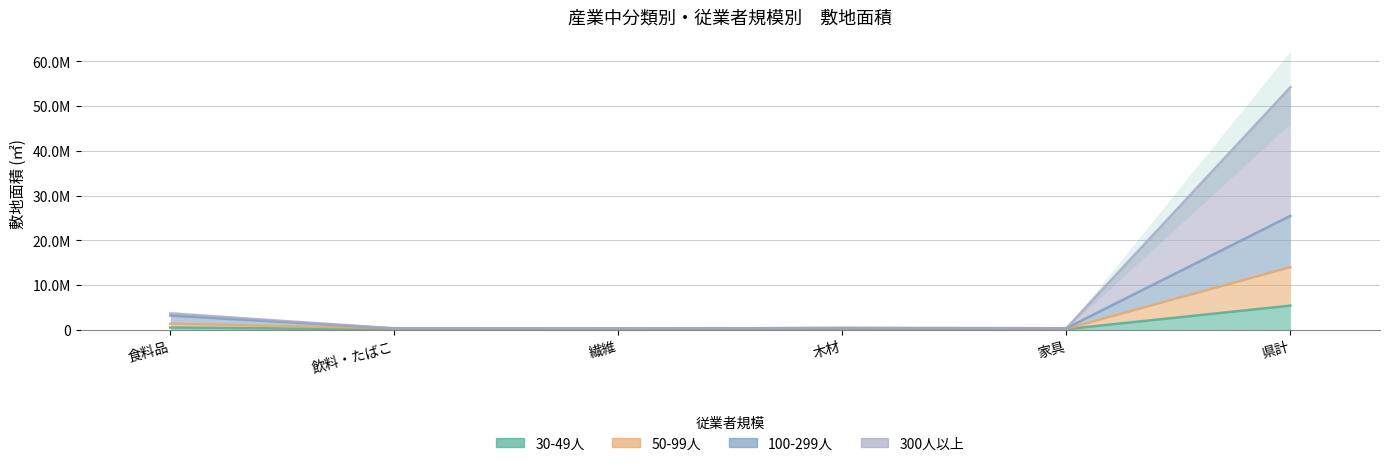

How many data points does each series have?

6